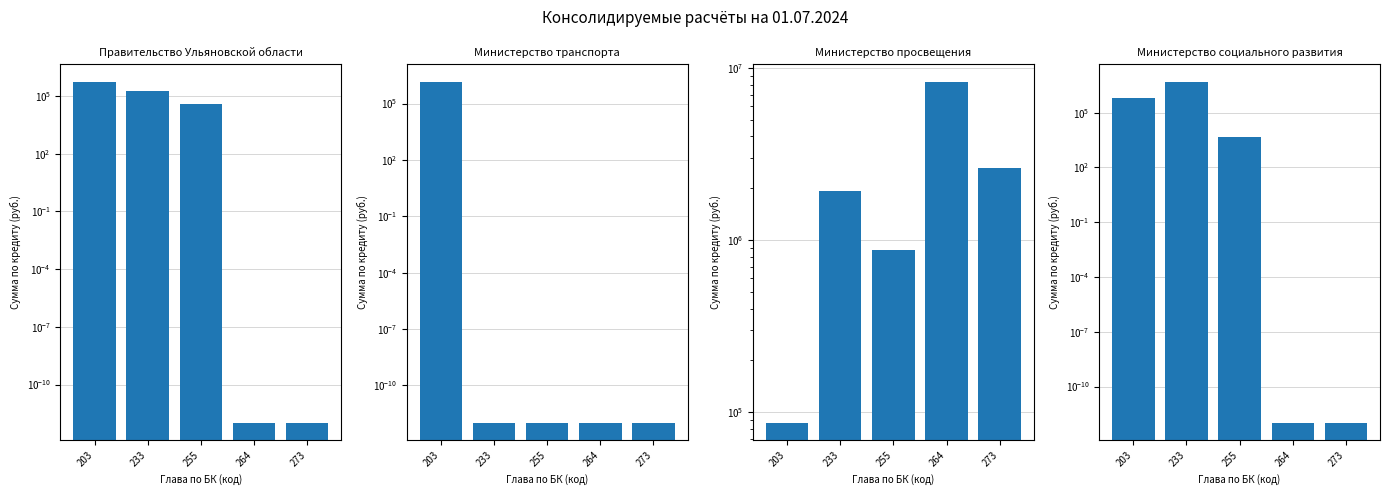

What is the difference between the highest and lowest values at 233?

5096022.9